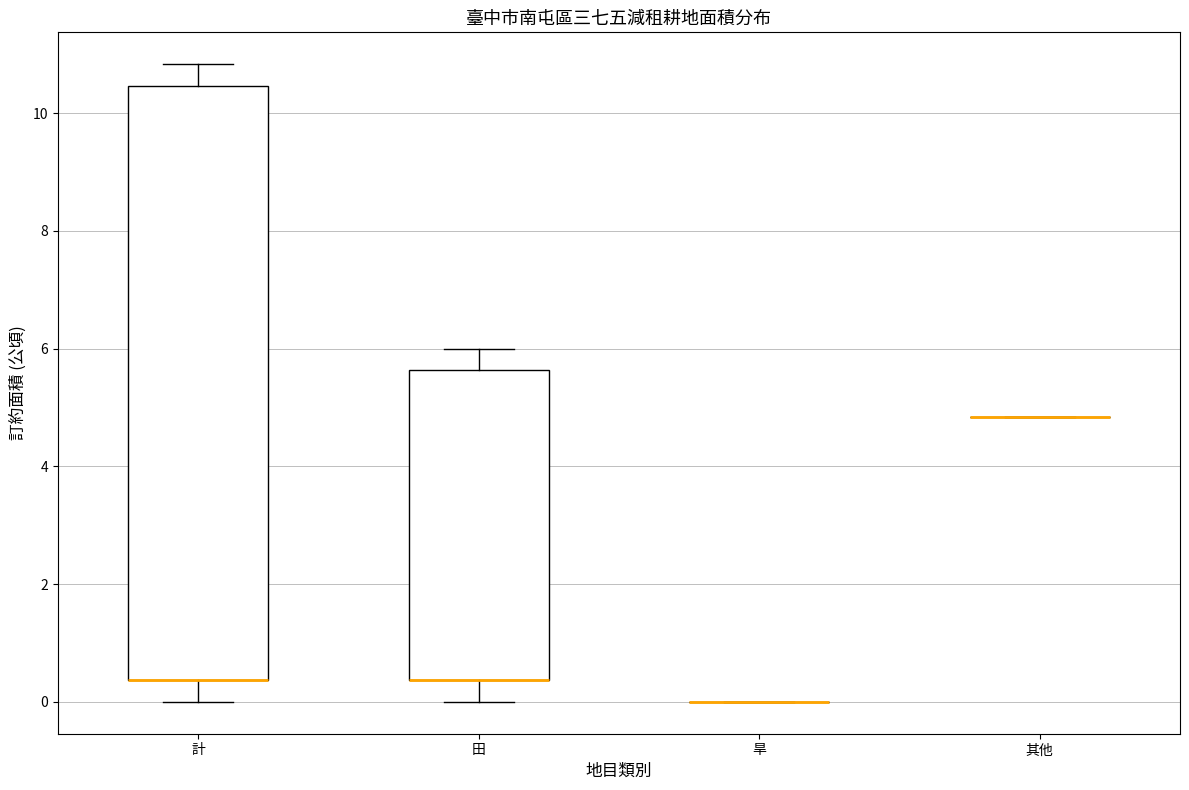

Reading left to right, read every box against the y-axis: the position of its median line, the range the box covers, and the ends of its whiskers. The values are not printed on the chart, so give them approximately, as read against the axis.

計: median 0.4 (drawn on the box's lower edge), box 0.4 to 10.4, whiskers 0.0 to 10.8
田: median 0.4 (drawn on the box's lower edge), box 0.4 to 5.6, whiskers 0.0 to 6.0
旱: box collapsed to a line at 0.0, whiskers 0.0 to 0.0
其他: box collapsed to a line at 4.8, whiskers 4.8 to 4.8